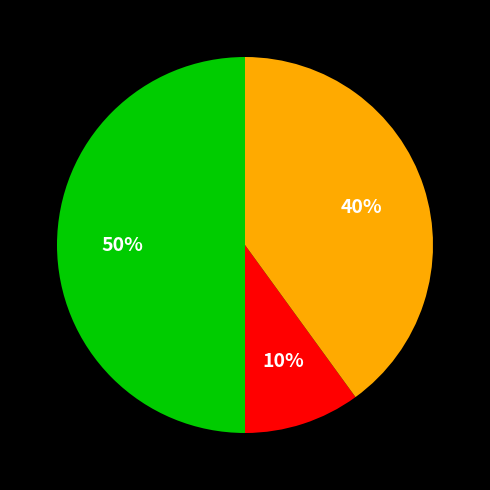

To the nearest percent, what is the difference between the largest and smallest slice percentages?

40%